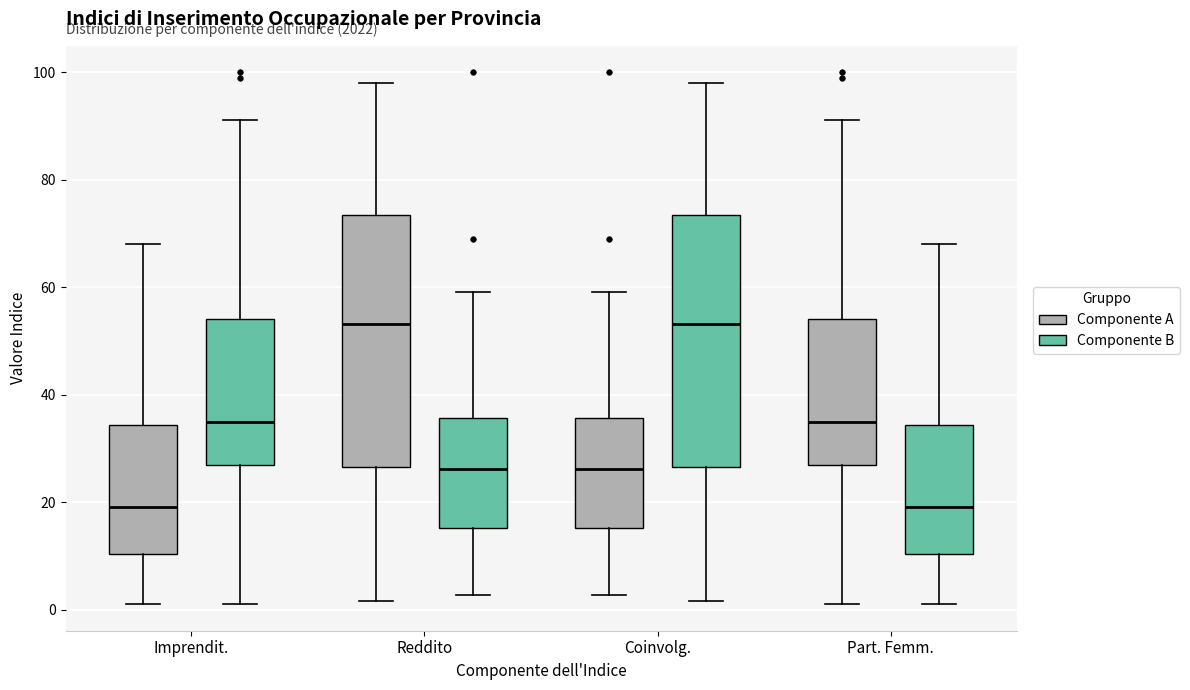

Reading left to right, transcribe this box plot: for each box, give where its median line is, the range the box spans, and where its two whiskers end, as read against the y-axis. The values are not printed on the chart, so give them approximately, as read against the axis.

Imprendit. (Componente A): median 20, box 10 to 34, whiskers 2 to 68
Imprendit. (Componente B): median 34, box 26 to 54, whiskers 2 to 92
Reddito (Componente A): median 54, box 26 to 74, whiskers 2 to 98
Reddito (Componente B): median 26, box 16 to 36, whiskers 2 to 60
Coinvolg. (Componente A): median 26, box 16 to 36, whiskers 2 to 60
Coinvolg. (Componente B): median 54, box 26 to 74, whiskers 2 to 98
Part. Femm. (Componente A): median 34, box 26 to 54, whiskers 2 to 92
Part. Femm. (Componente B): median 20, box 10 to 34, whiskers 2 to 68